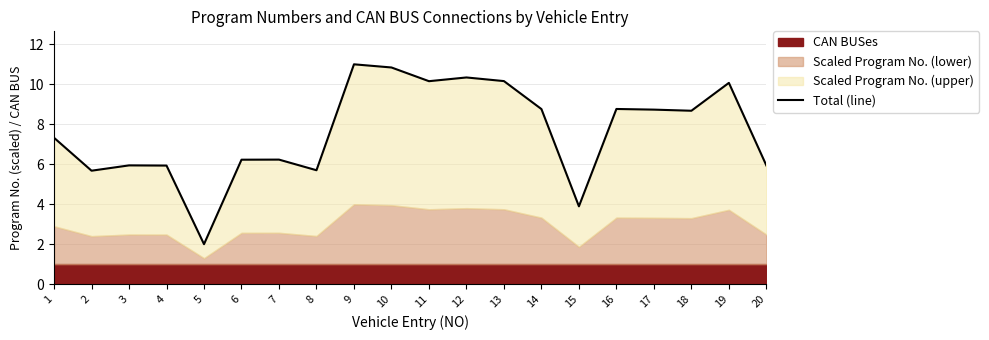

List the labels in order of value, largest first.

9, 10, 12, 13, 11, 19, 16, 14, 17, 18, 1, 7, 6, 3, 20, 4, 8, 2, 15, 5